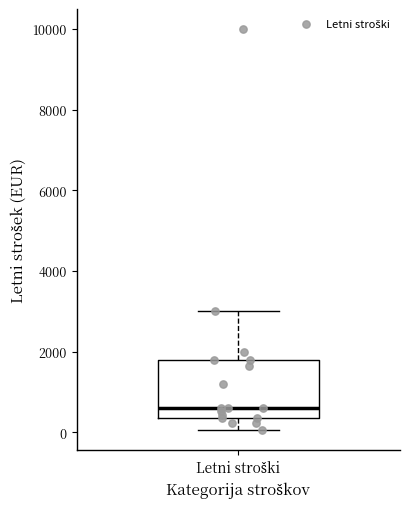

Transcribe this box plot: give where the median line is, the range the box spans, and where the two whiskers end, as read against the y-axis. The values are not printed on the chart, so give them approximately, as read against the axis.

median 600, box 400 to 1800, whiskers 0 to 3000